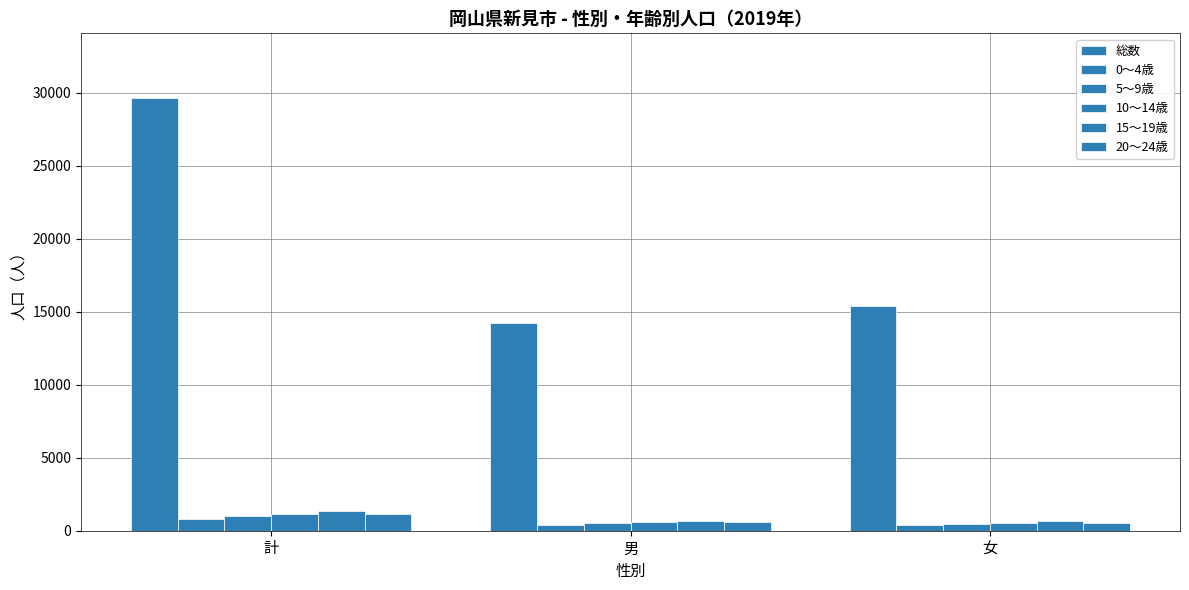

Reading left to right, what are all the values shown in this chart?

総数: 29624	14216	15408
0～4歳: 793	409	384
5～9歳: 980	536	444
10～14歳: 1150	619	531
15～19歳: 1354	691	663
20～24歳: 1121	574	547